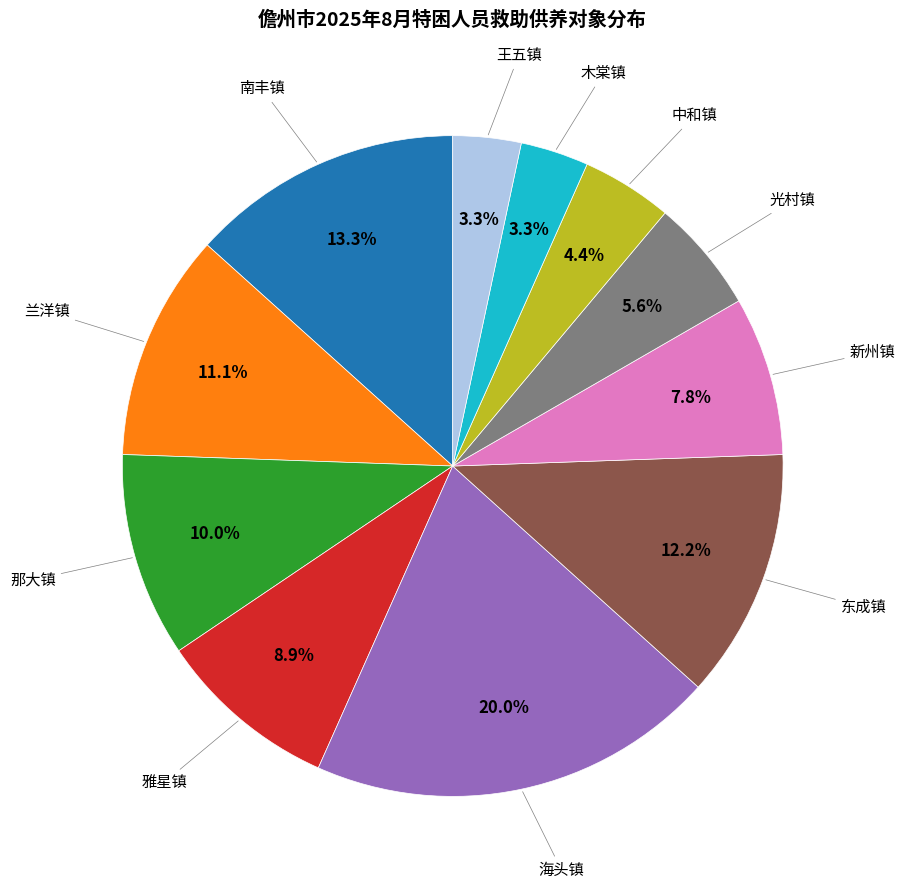

How much of the chart is everything except 雅星镇?

91.1%